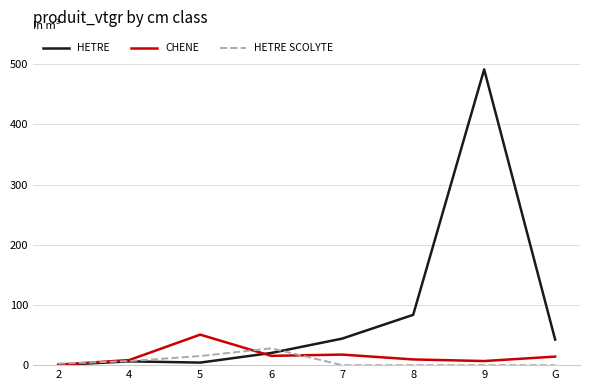

Where is the first local maximum for CHENE?

5